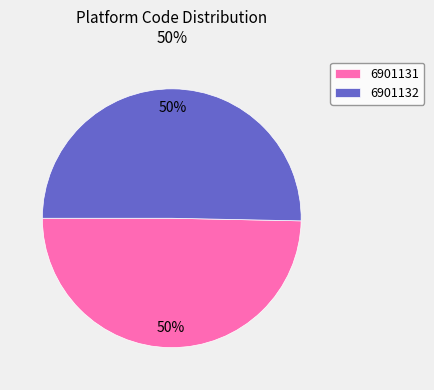

Which category accounts for the majority?

6901132